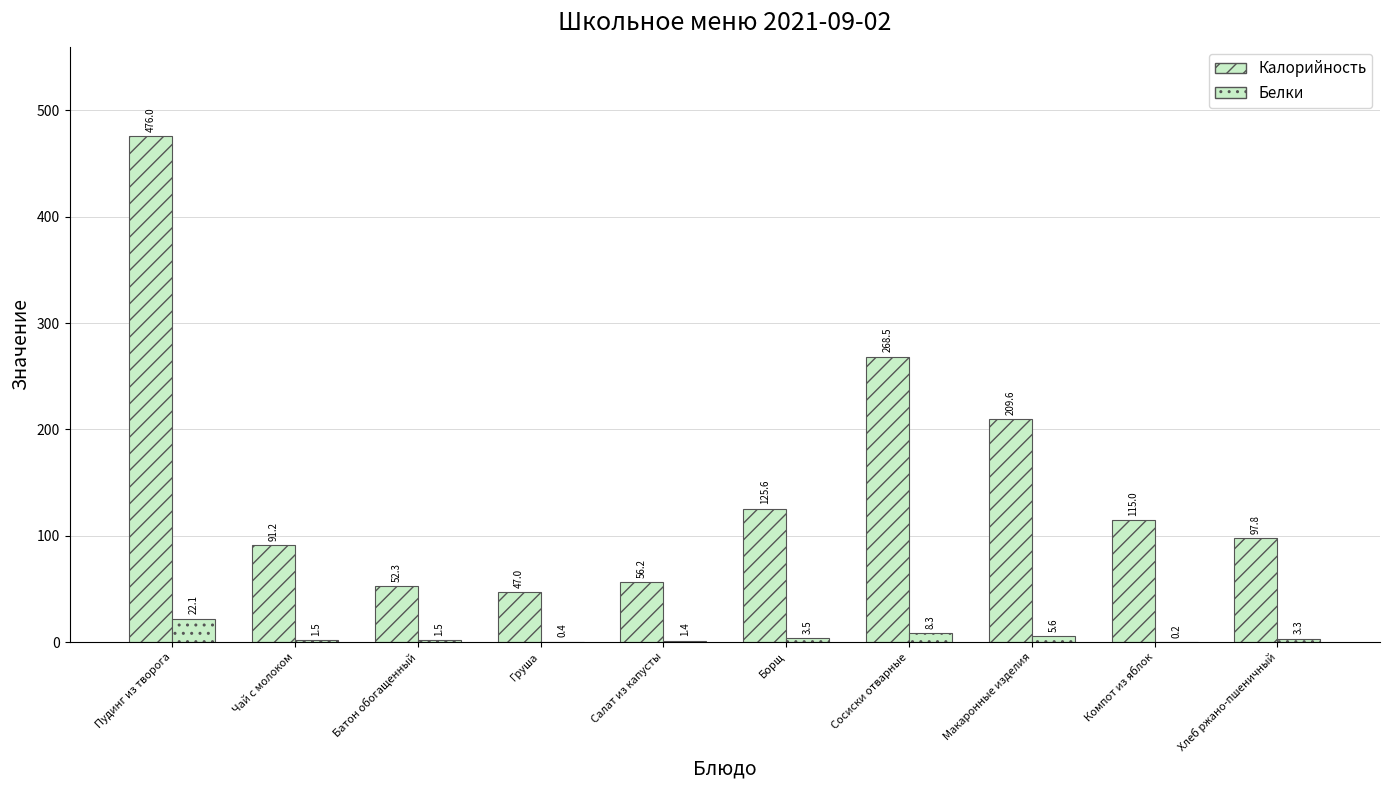

What is the total value across all series at Батон обогащенный?

53.8